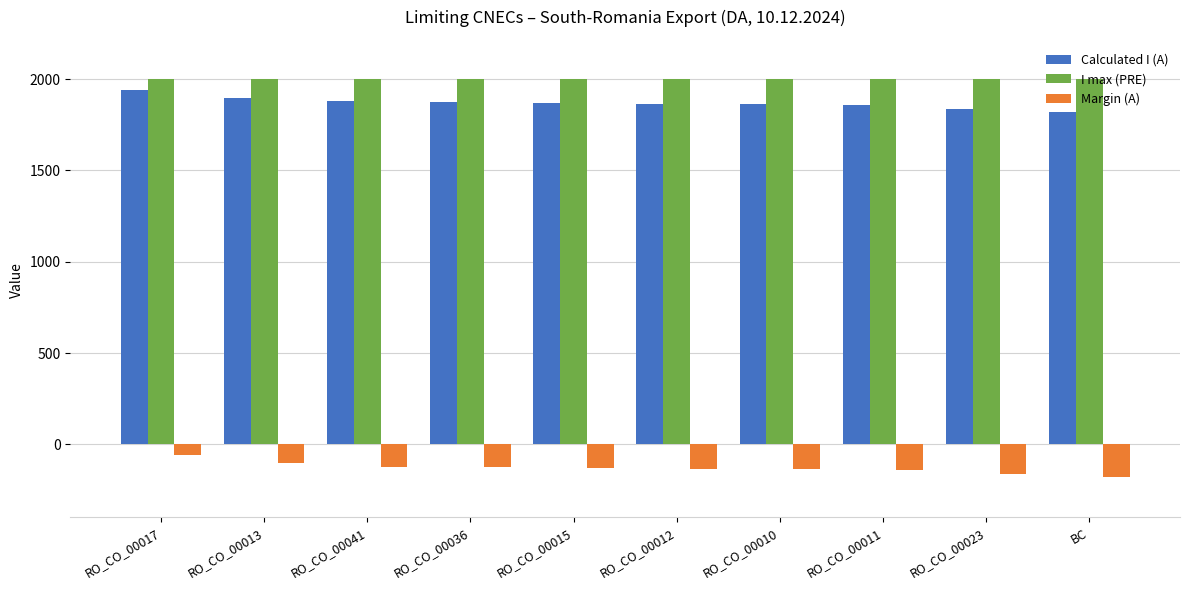

What position from the right is RO_CO_00017?

10